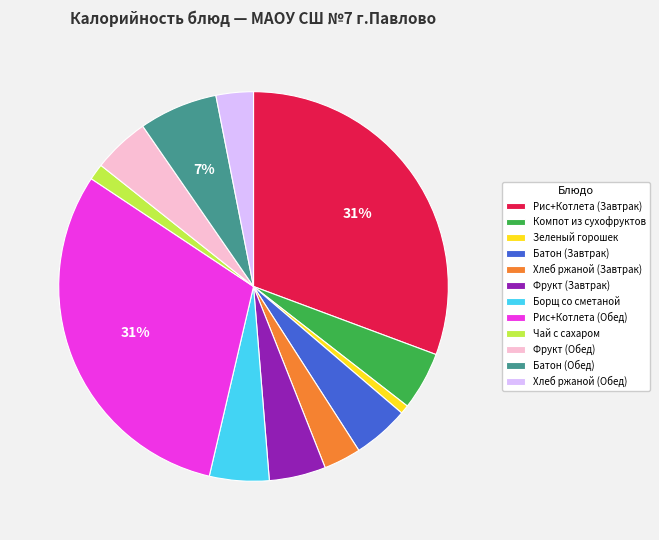

Do Рис+Котлета (Завтрак) and Хлеб ржаной (Завтрак) together represent more than half of the pie?

No